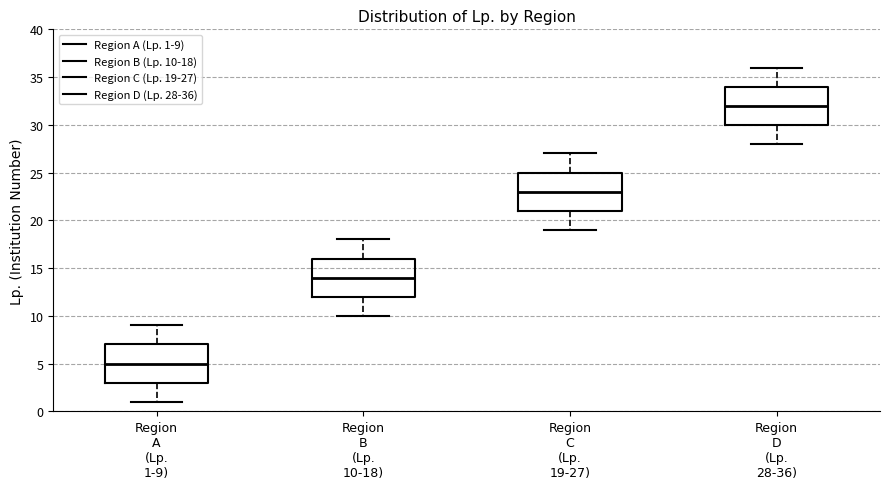

Where does the median line of the box for Region A (Lp. 1-9) sit on the y-axis? The values are not printed on the chart, so give them approximately, as read against the axis.

5